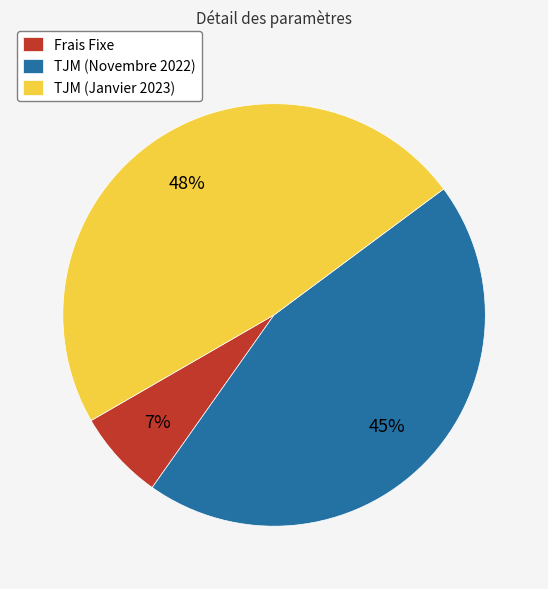

The TJM (Novembre 2022) slice represents 39% of the pie. True or false?

False